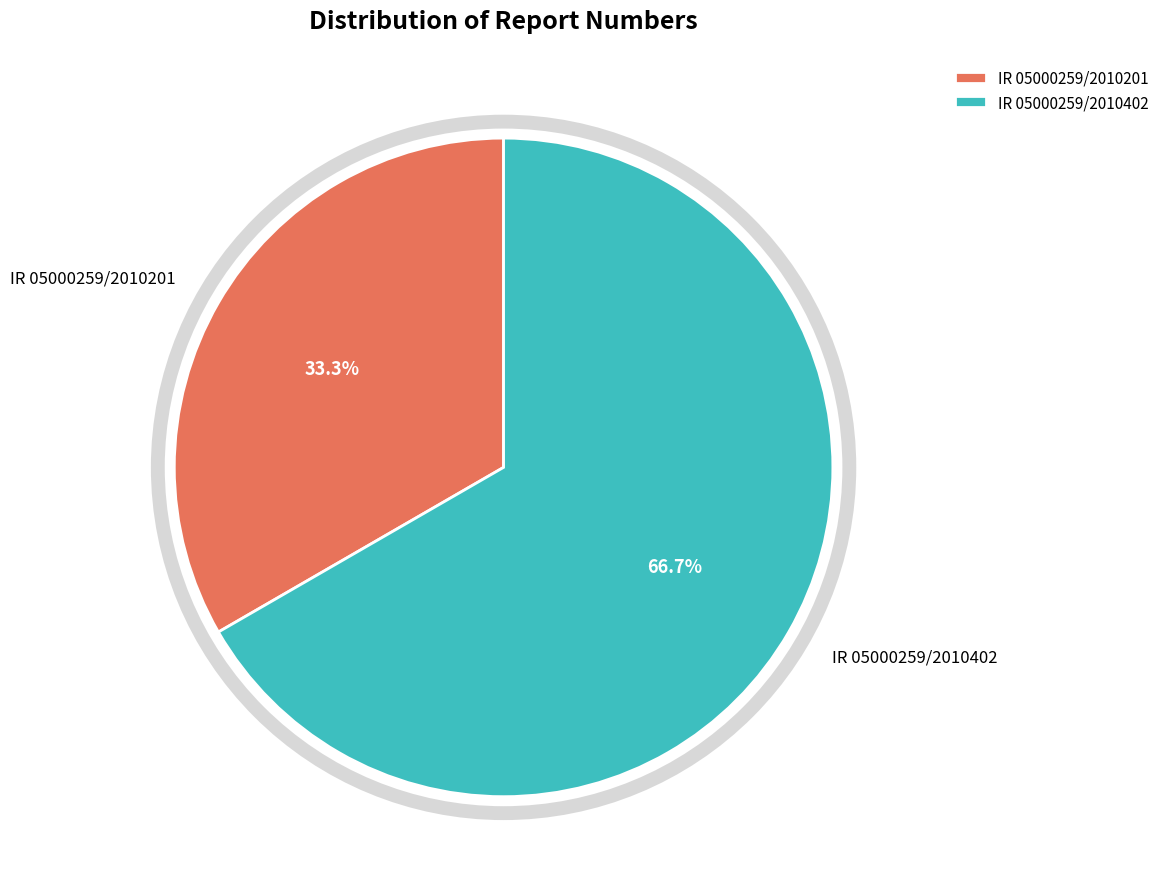

True or false: IR 05000259/2010402 accounts for 67% of the total.

True